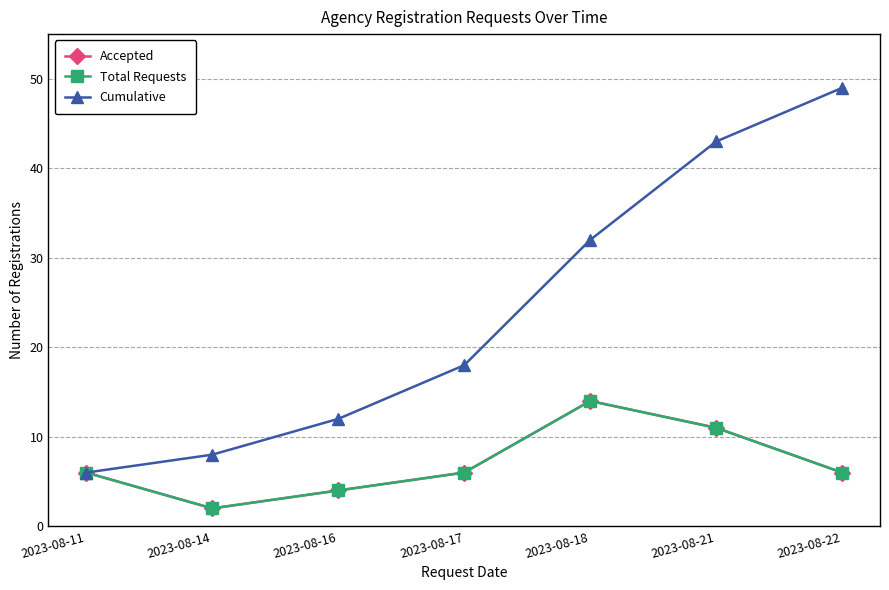

At which label is Total Requests closest to 8?

2023-08-11